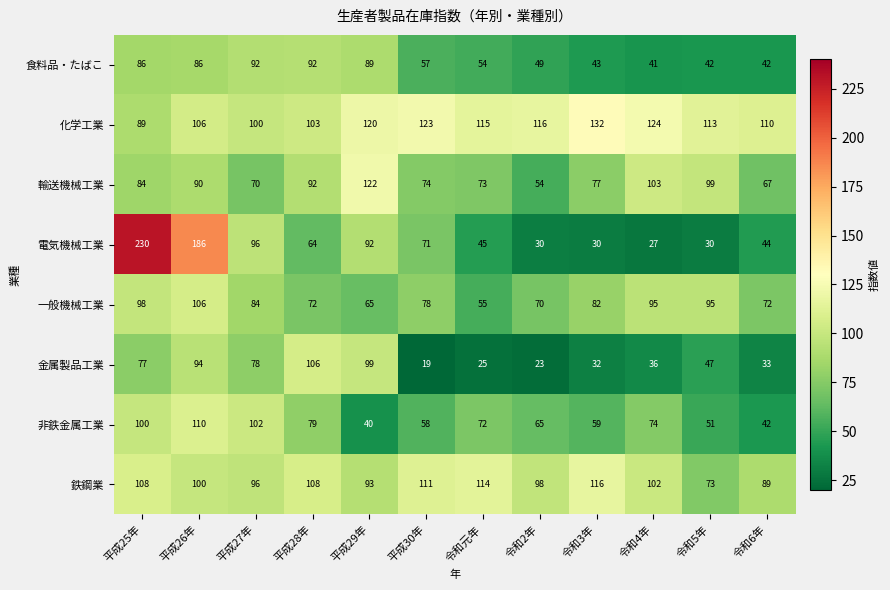

What is the minimum value shown in the chart?

19